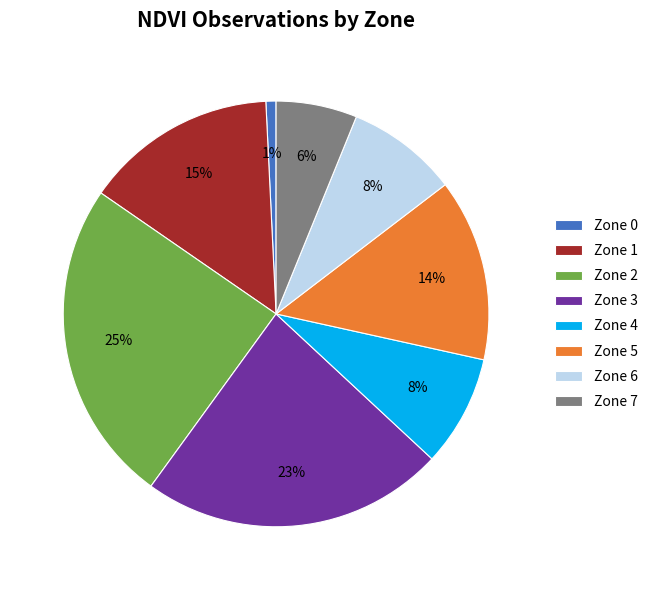

To the nearest percent, what is the combined percentage of Zone 3 and Zone 1?

38%